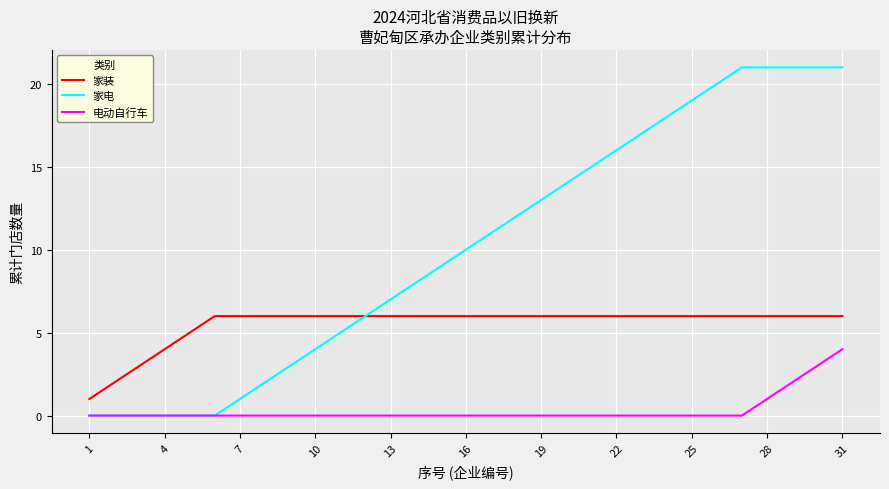

True or false: 家装 and 电动自行车 intersect in this chart.

False